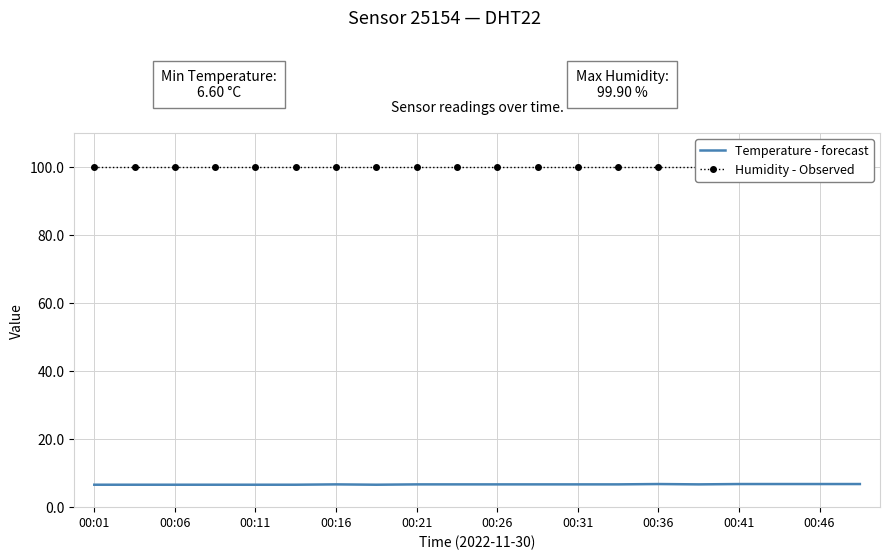

True or false: Temperature - forecast has a value of 6.6 at 00:11.

True